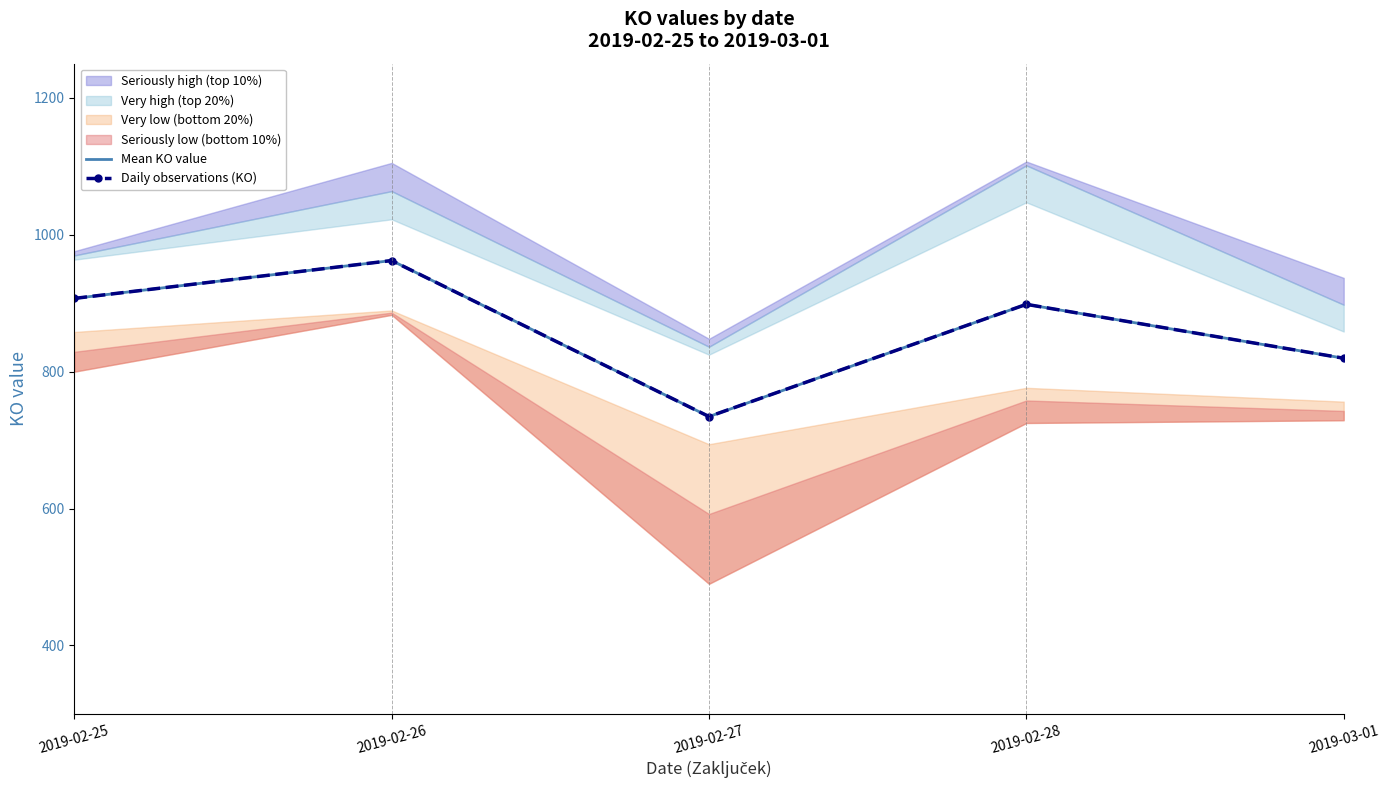

List the series in order of their peak value, highest first.

Mean KO value, Daily observations (KO)